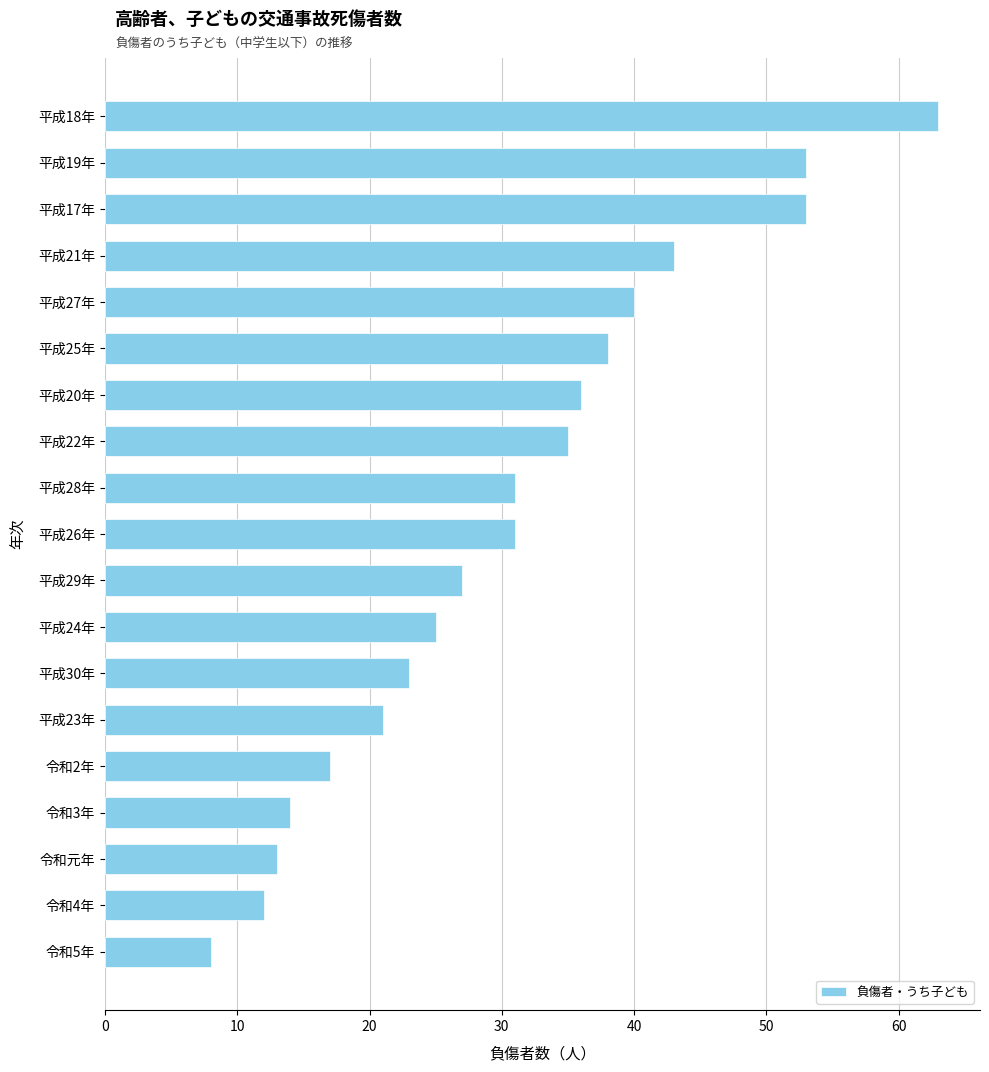

How many data points are less than 31?

9